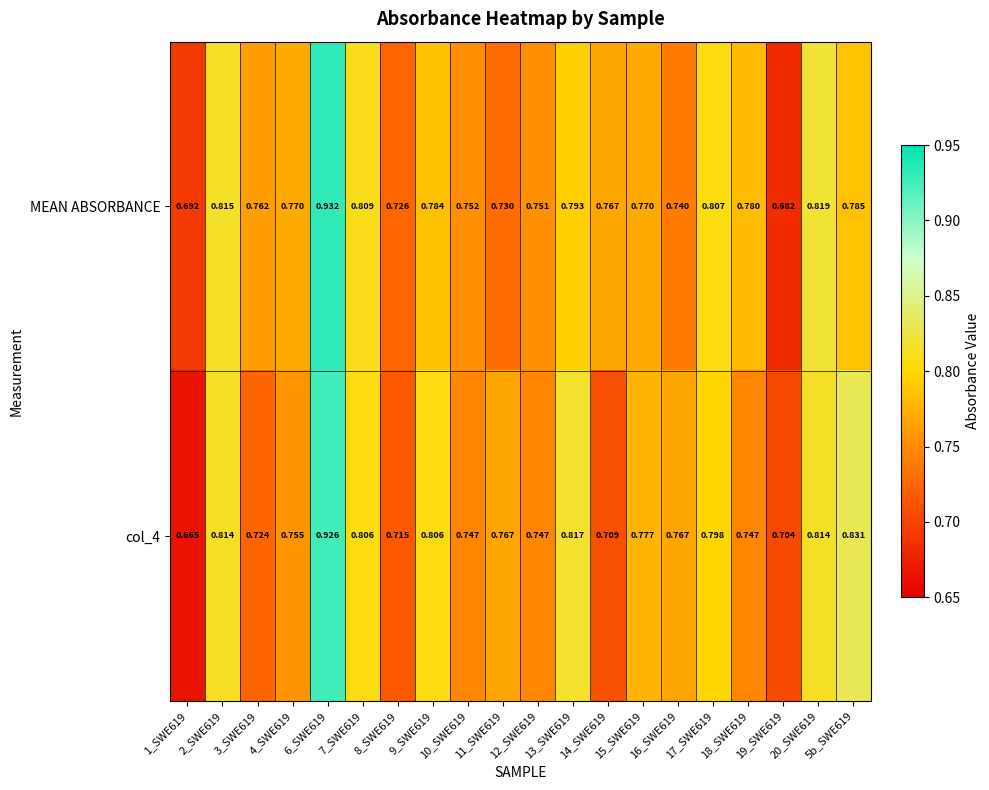

At how many categories does at least one series exceed 0?

20